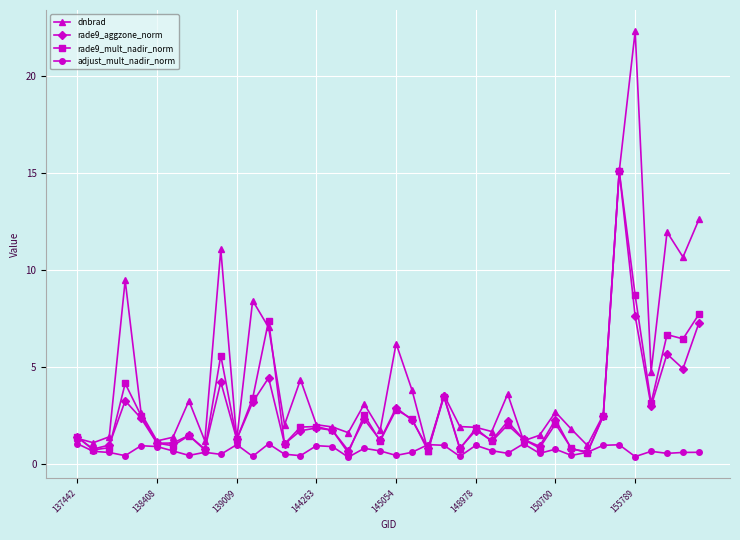

What is the value of the adjust_mult_nadir_norm point at the 2nd from the left?

0.7